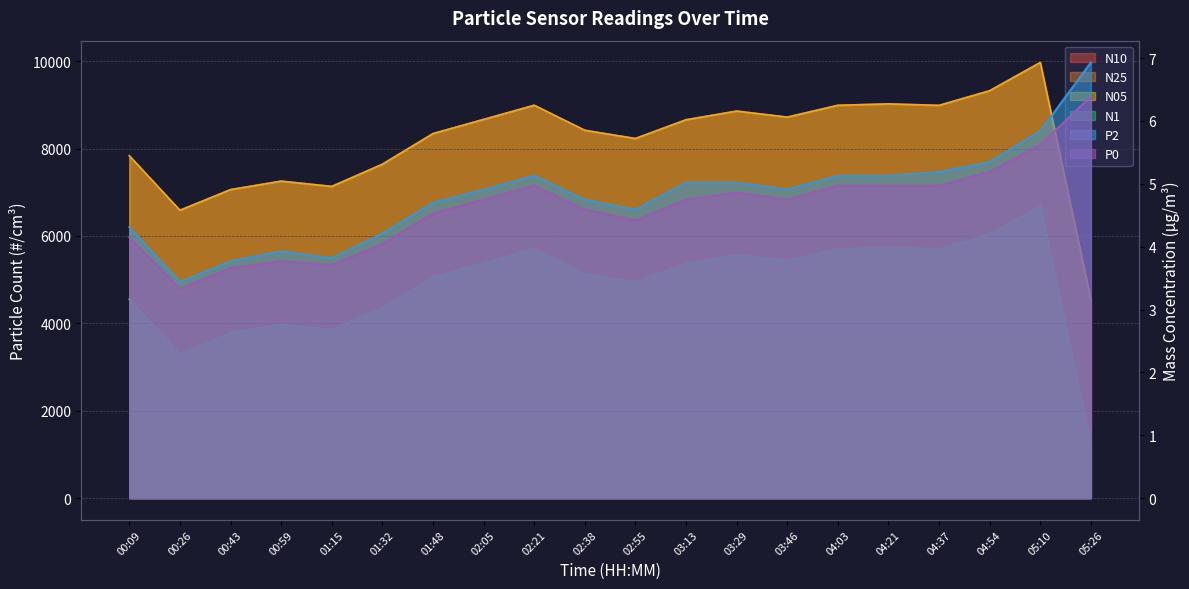

How many values in the N10 series exceed 8659?

9